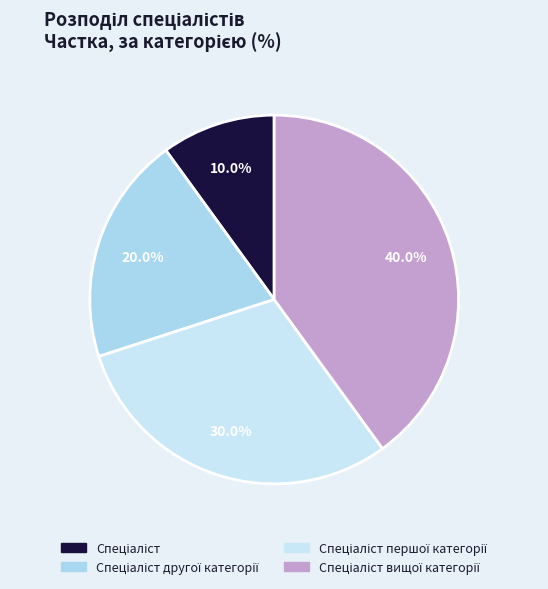

To the nearest percent, what is the average slice percentage?

25%